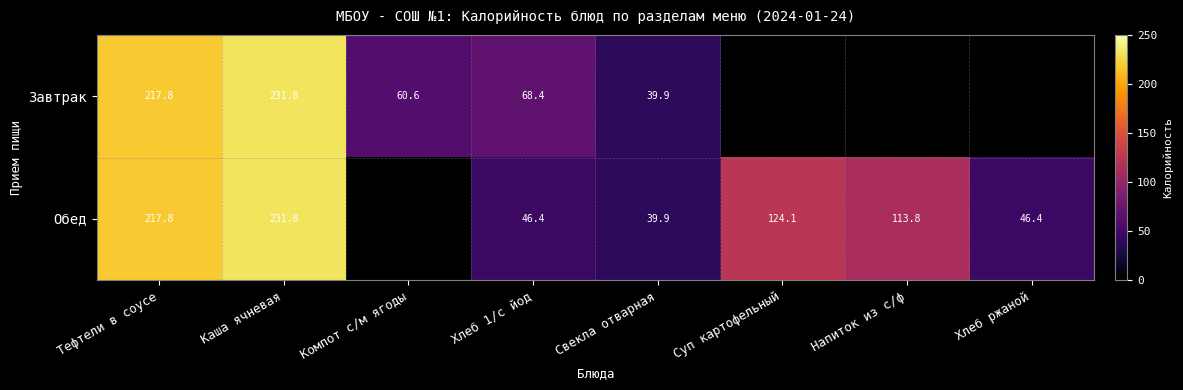

True or false: Обед has a value of 10.3 at Хлеб ржаной.

False